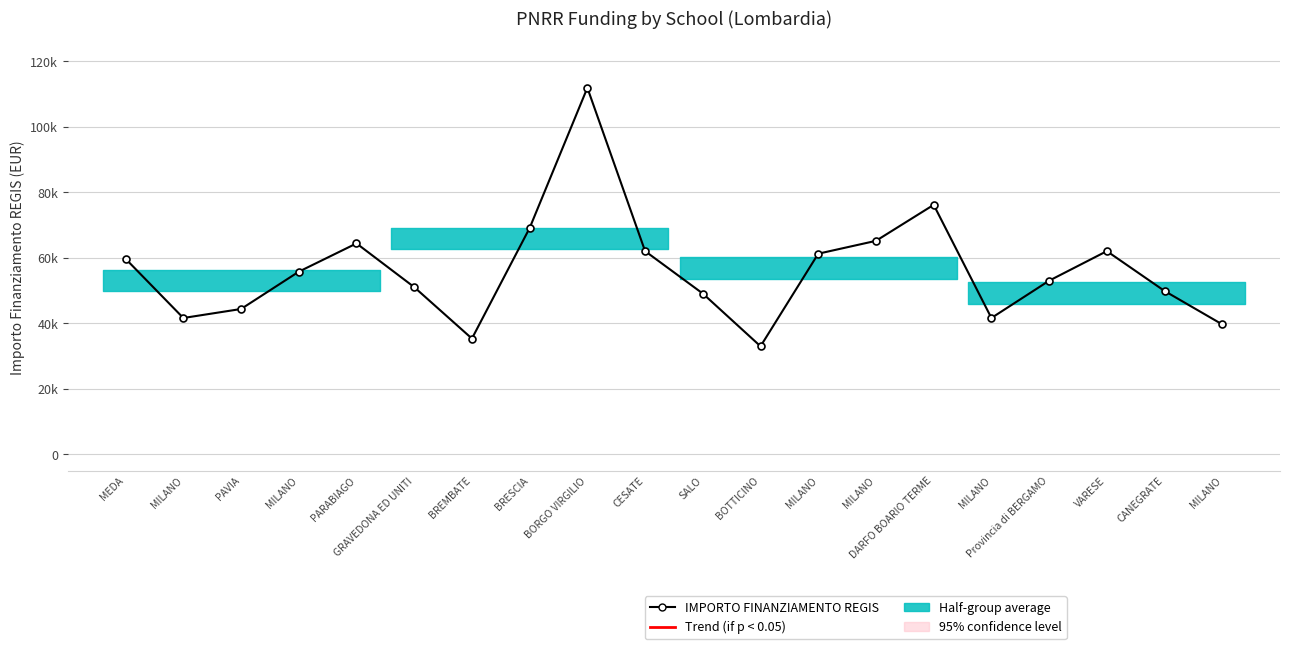

What is the ratio of the value at BORGO VIRGILIO to the value at DARFO BOARIO TERME?

1.5